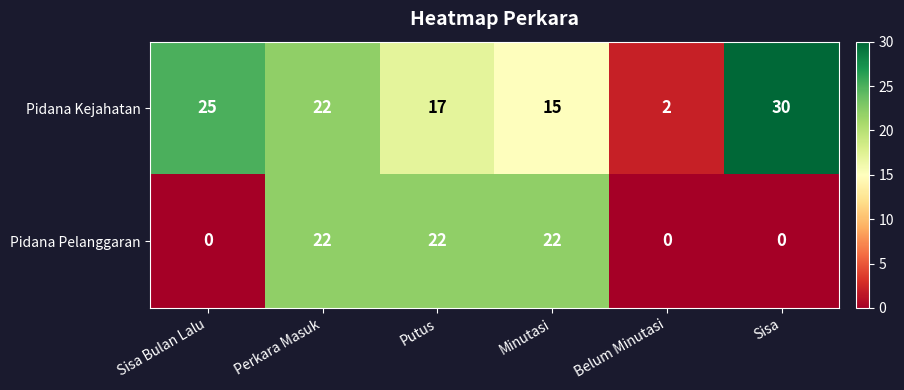

Which series has the largest total across all categories?

Pidana Kejahatan